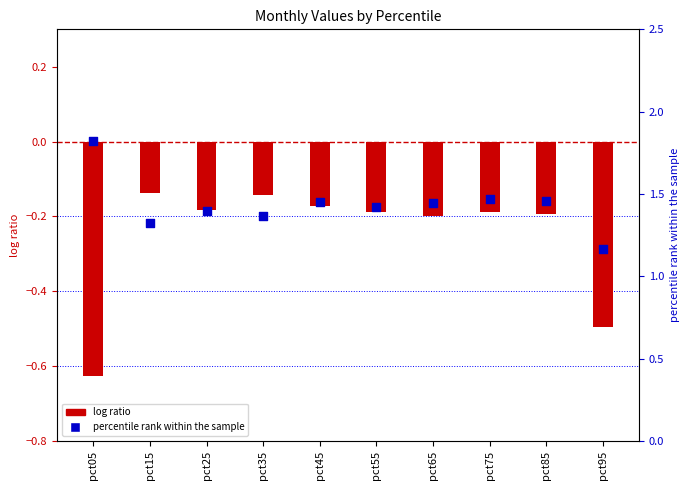

Which series has the largest Y range (max minus min)?

Apr (percentile rank)